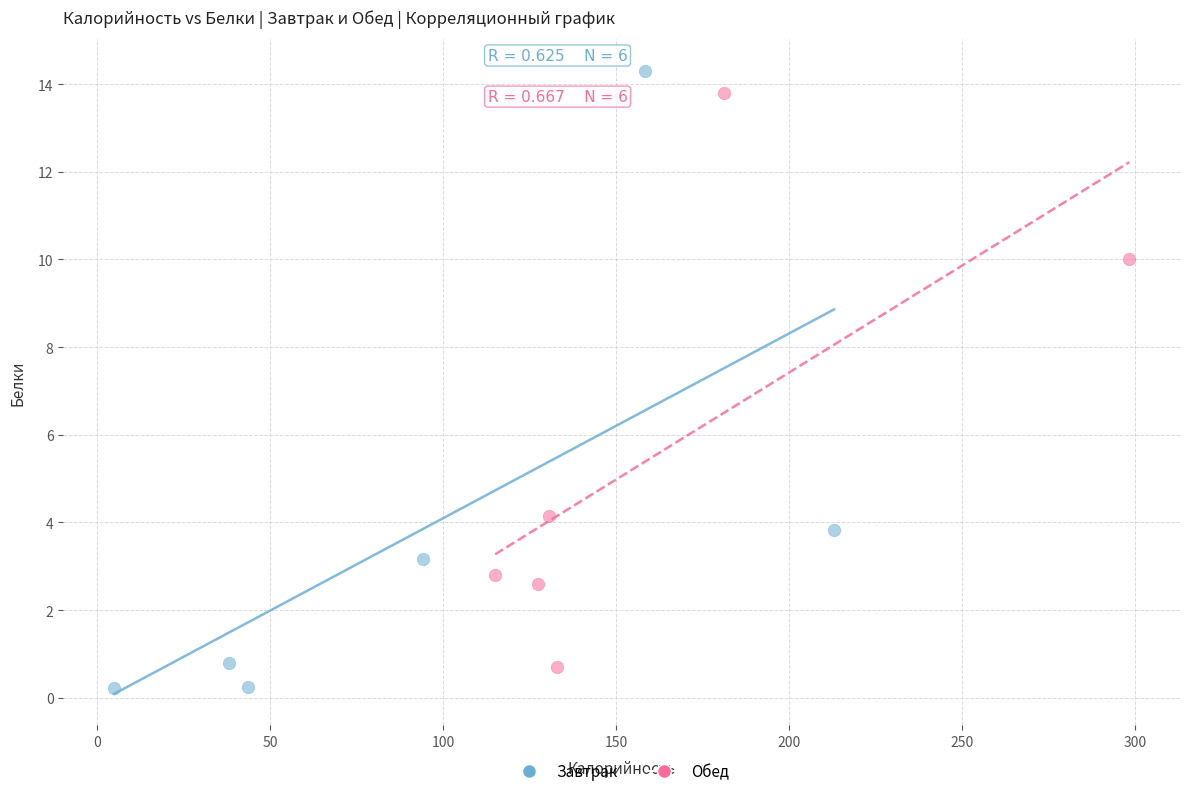

Which series reaches the minimum Y coordinate?

Завтрак